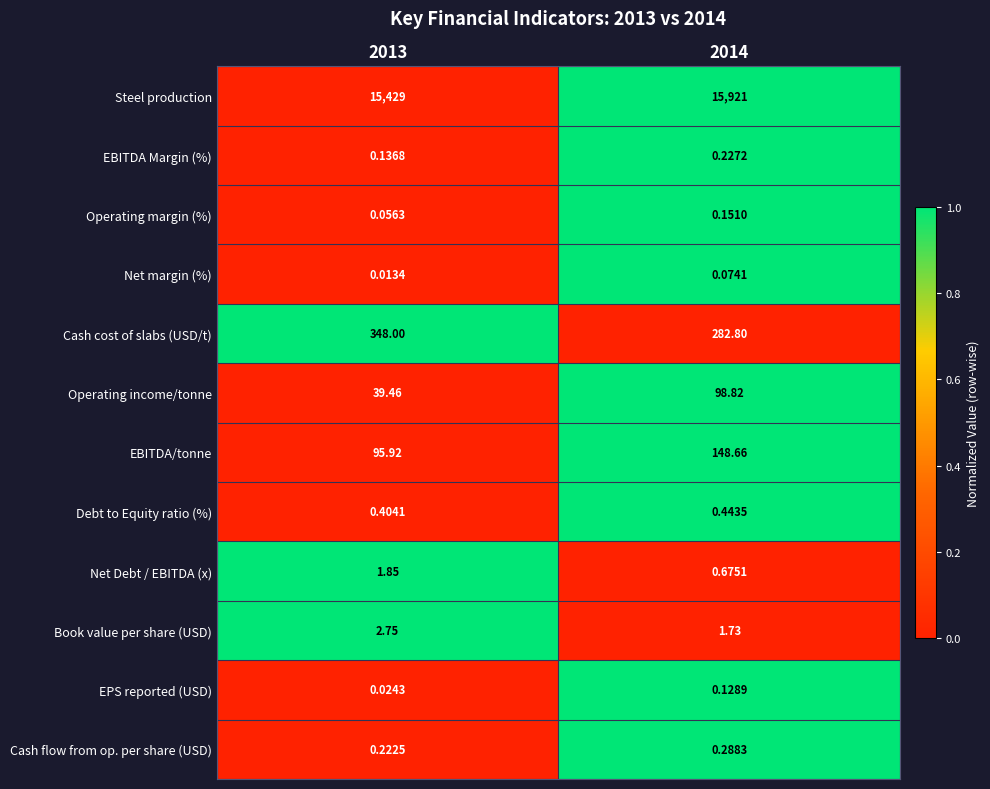

Rank the series at 2013 from lowest to highest value.

Net margin (%), EPS reported (USD), Operating margin (%), EBITDA Margin (%), Cash flow from op. per share (USD), Debt to Equity ratio (%), Net Debt / EBITDA (x), Book value per share (USD), Operating income/tonne, EBITDA/tonne, Cash cost of slabs (USD/t), Steel production